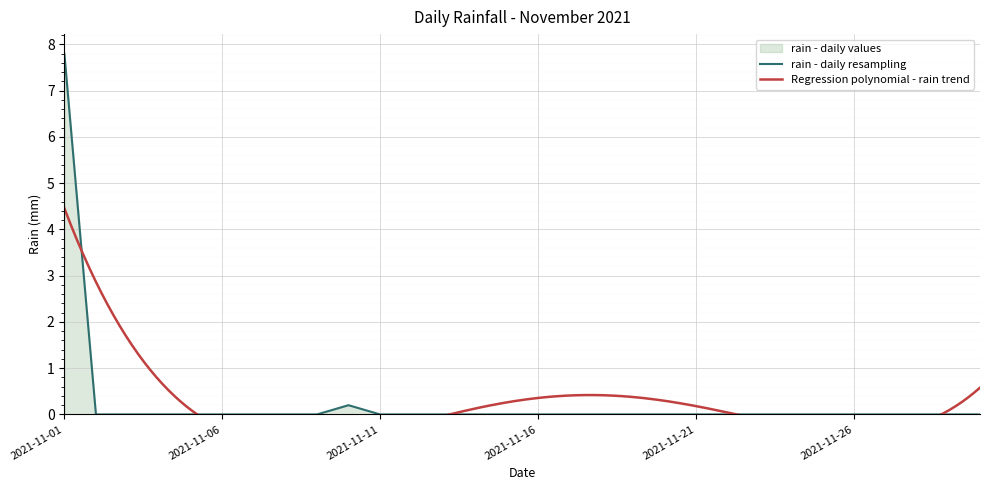

At which category does the chart reach its minimum across all series?

2021-11-02